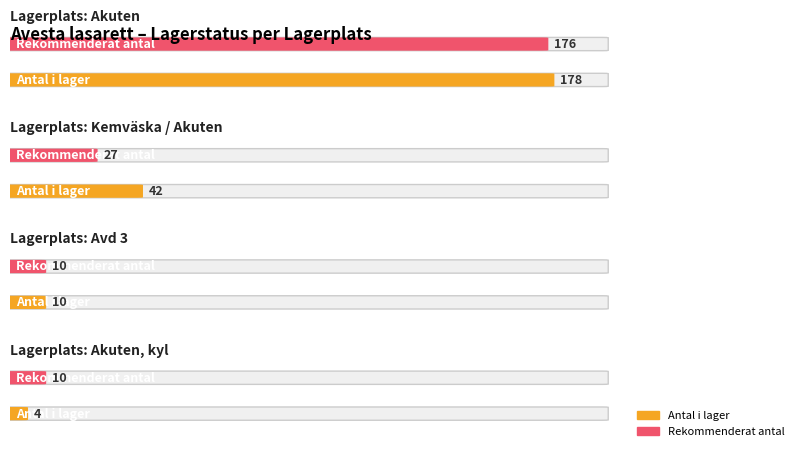

Does the chart contain stacked bars?

No